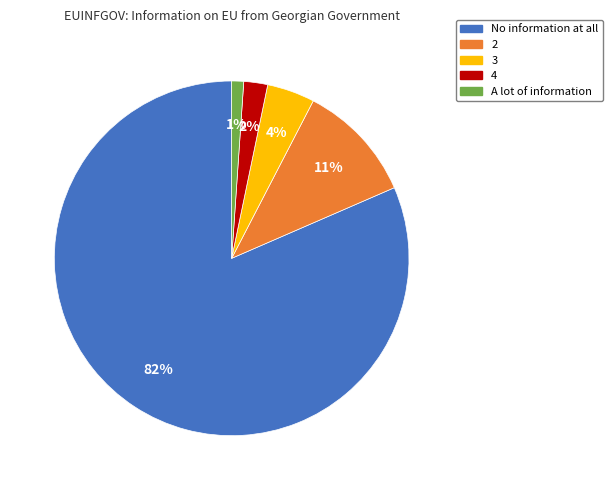

Do No information at all and 4 together represent more than half of the pie?

Yes